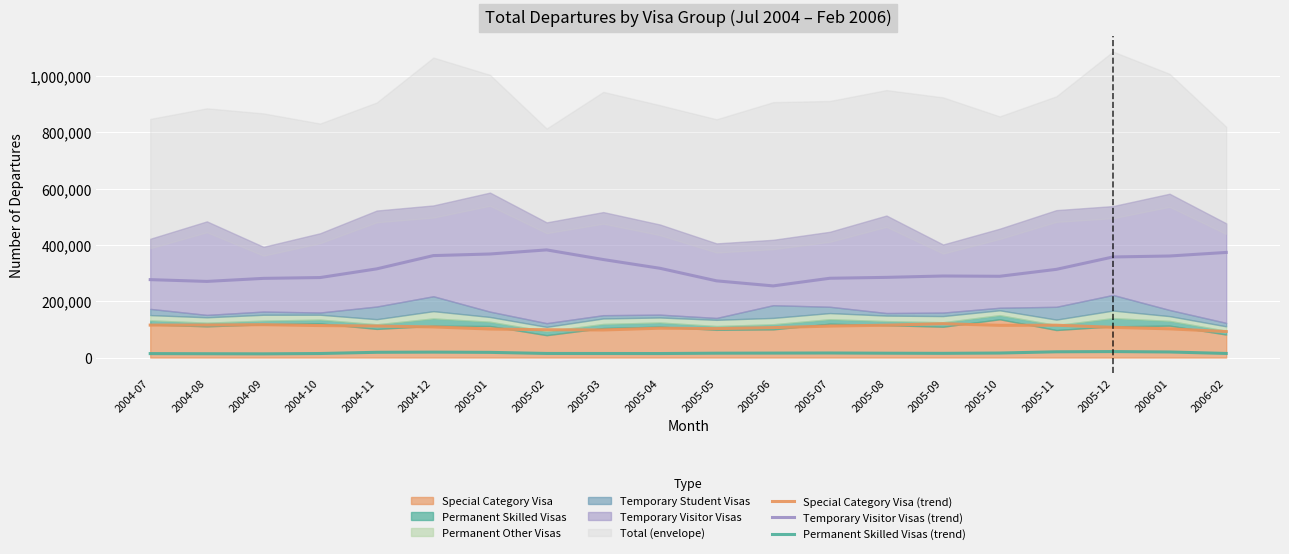

Which category has the highest value across all series?

2005-02